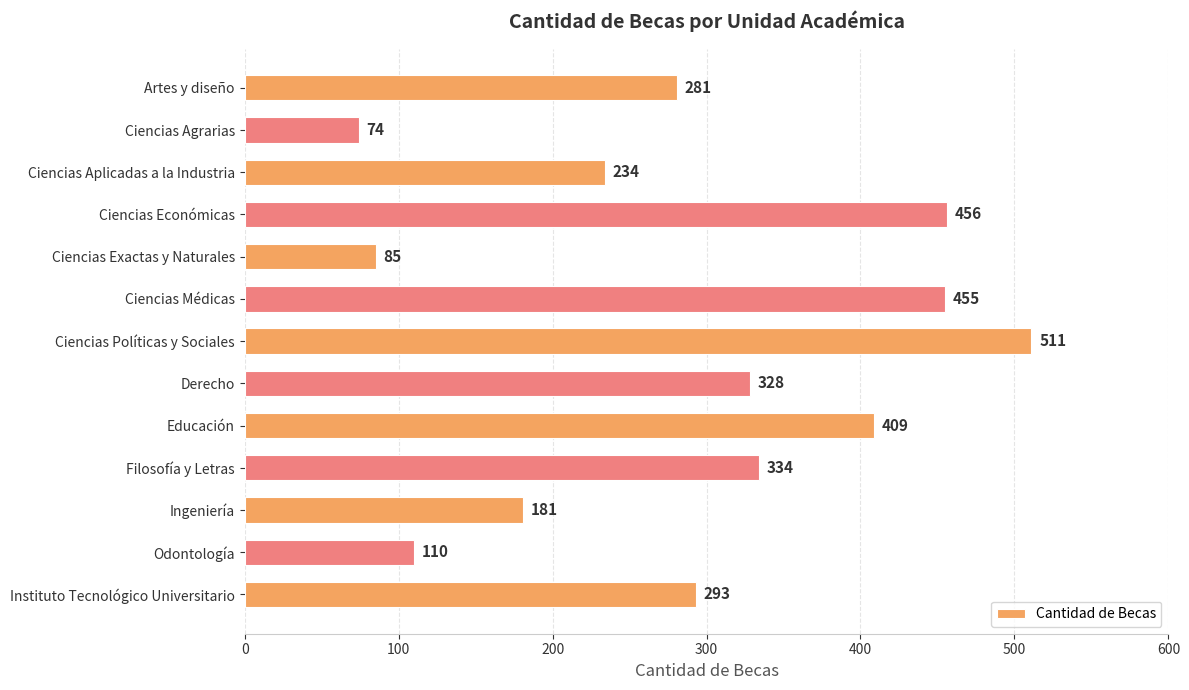

What is the label of the 6th bar from the bottom?

Derecho